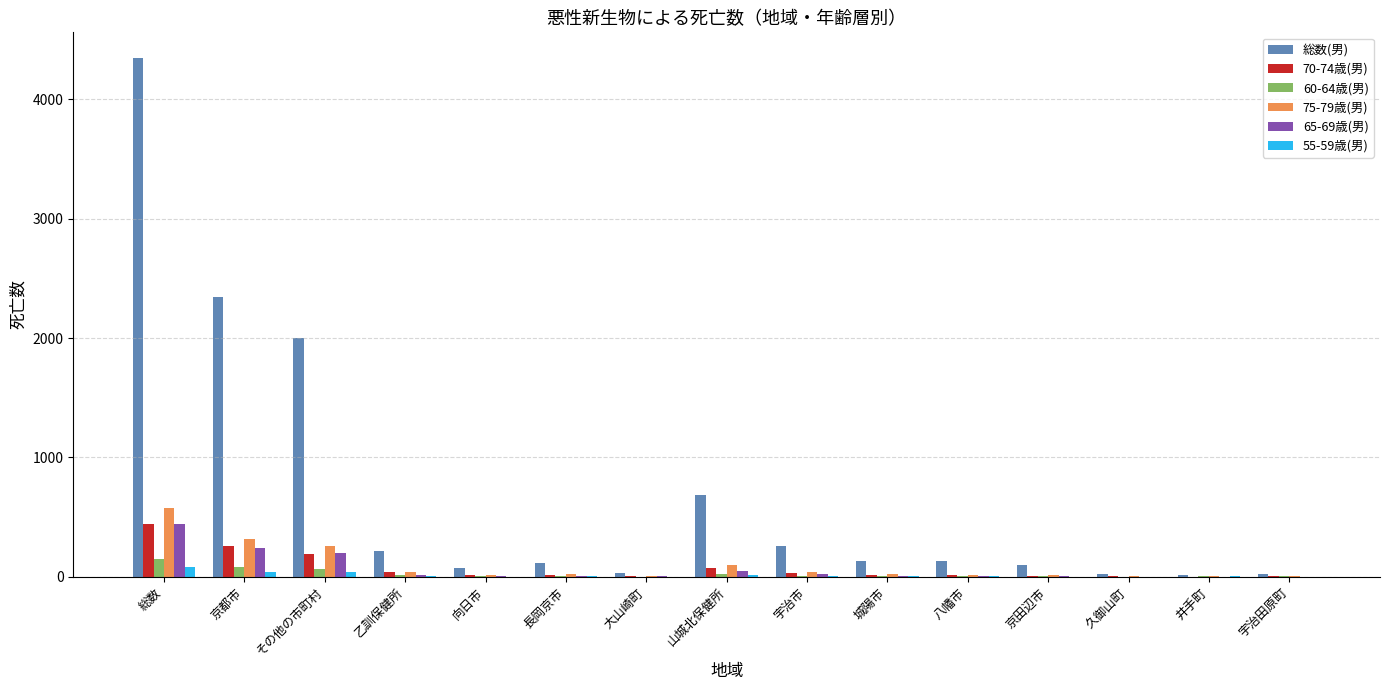

Which series changed the most between 総数 and 京田辺市?

総数(男)